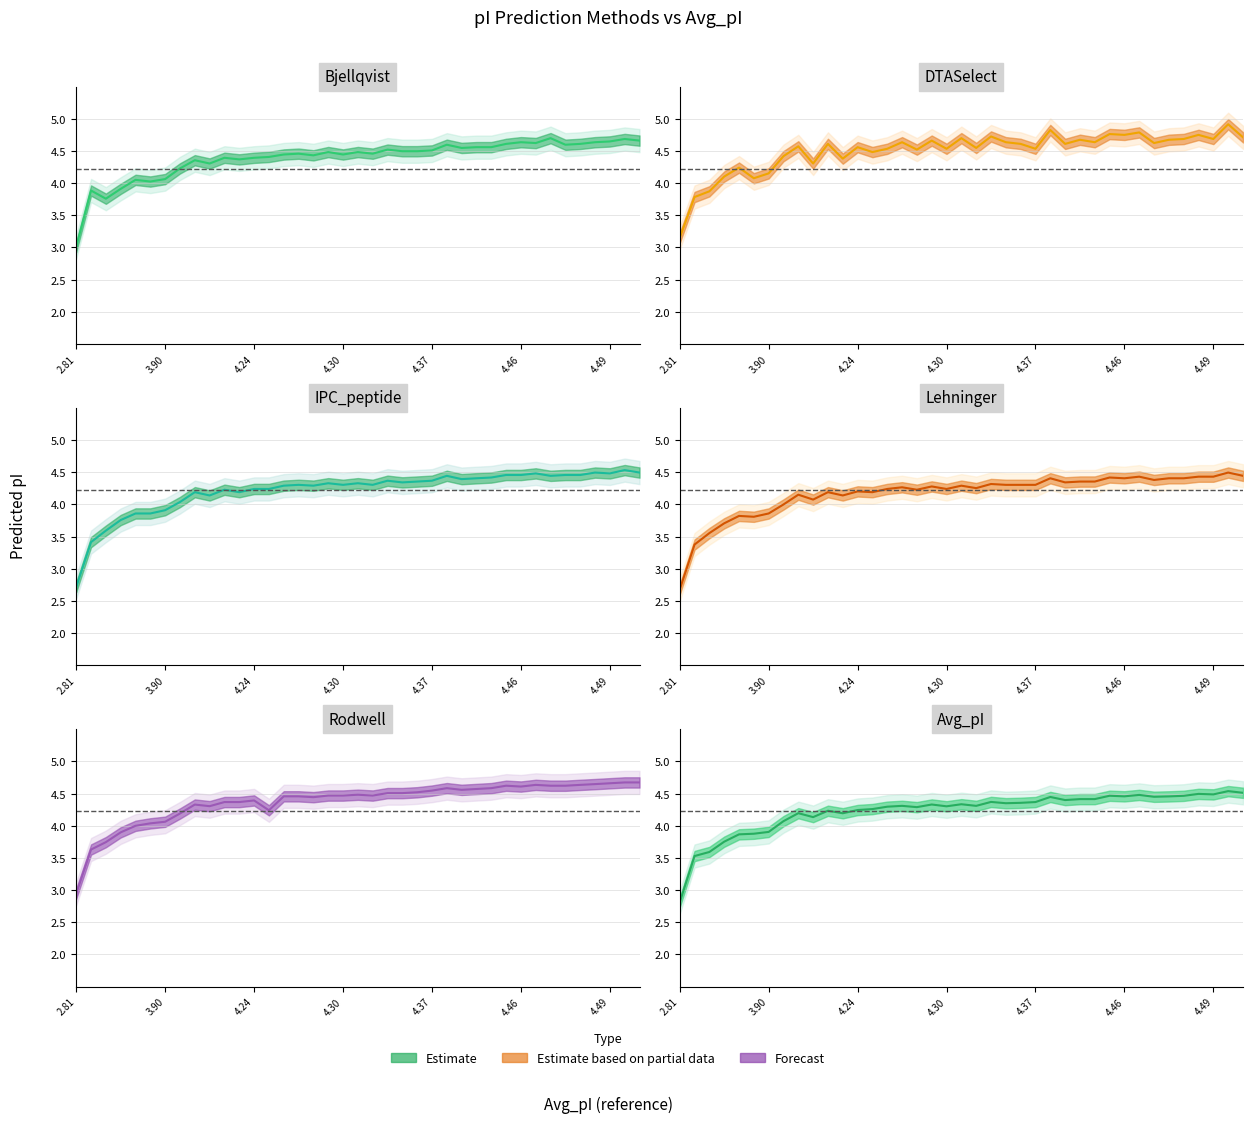

How many intersections are there between Bjellqvist and DTASelect?

4